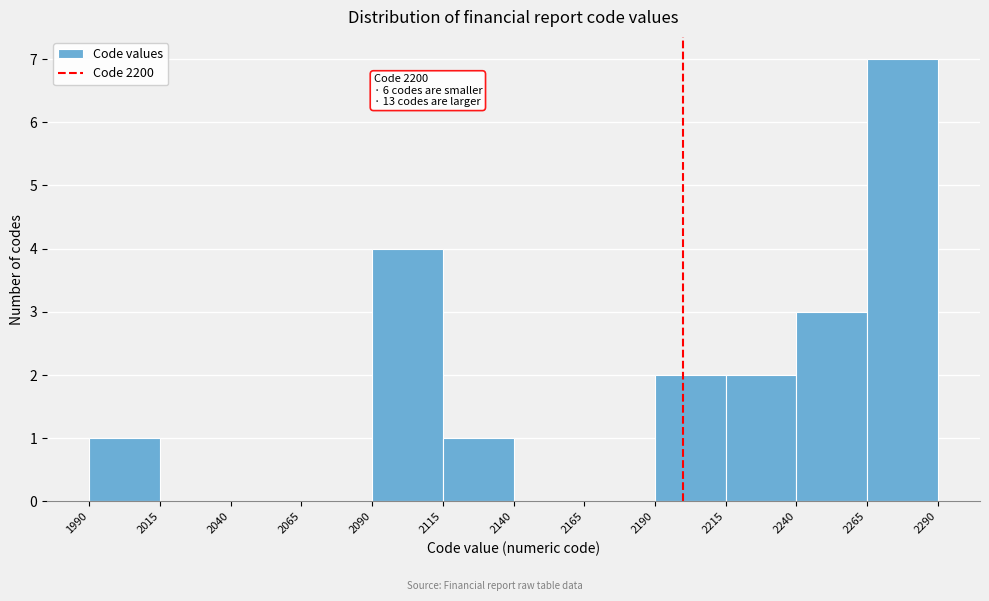

Which range on the x-axis has the tallest bar?

2265 to 2290